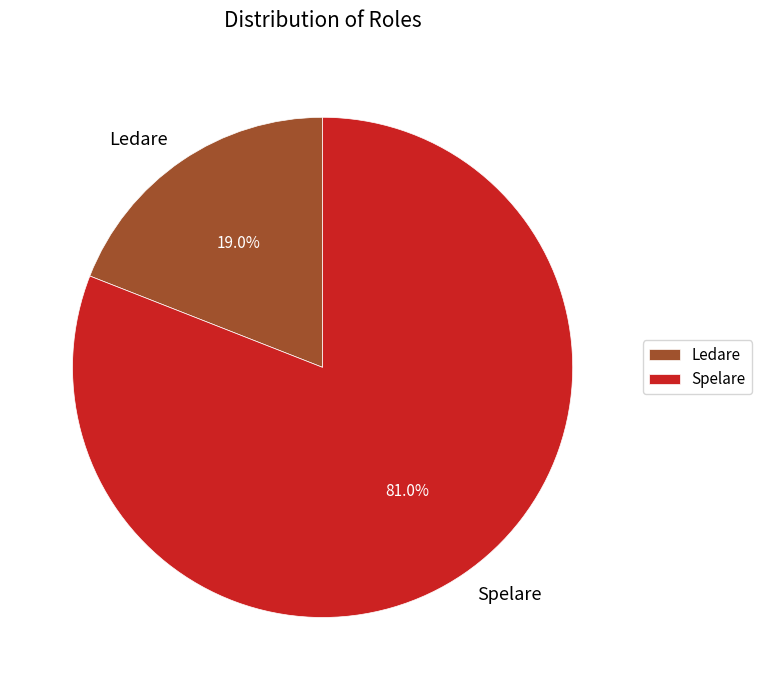

True or false: Ledare accounts for 12% of the total.

False